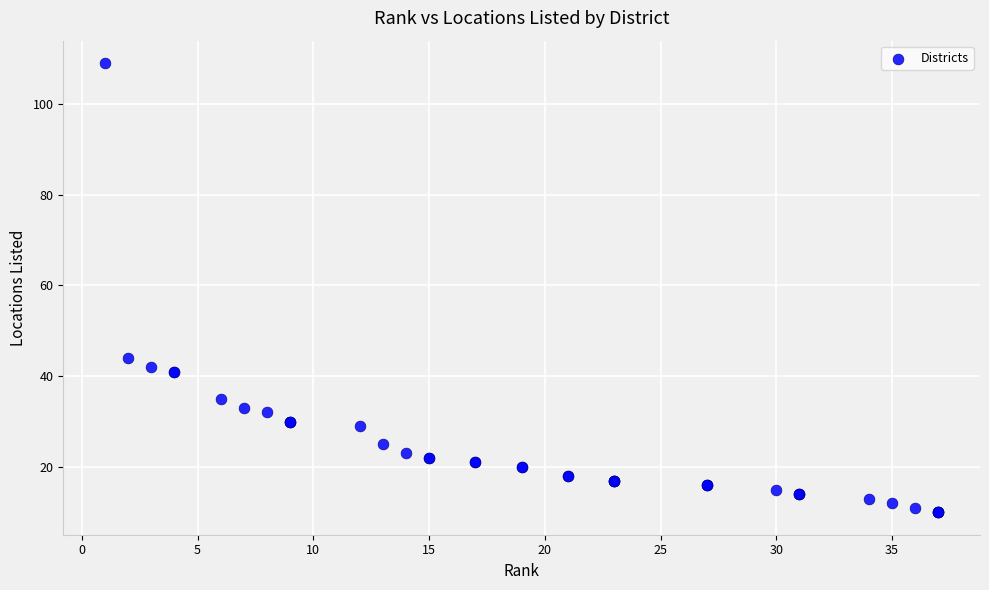

What Y value in the scatter plot is closest to 59?

44